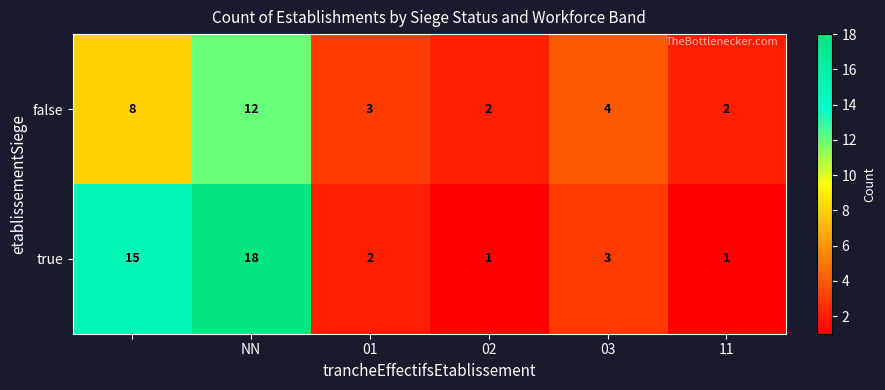

Count the false values in the range 2 to 8.

5